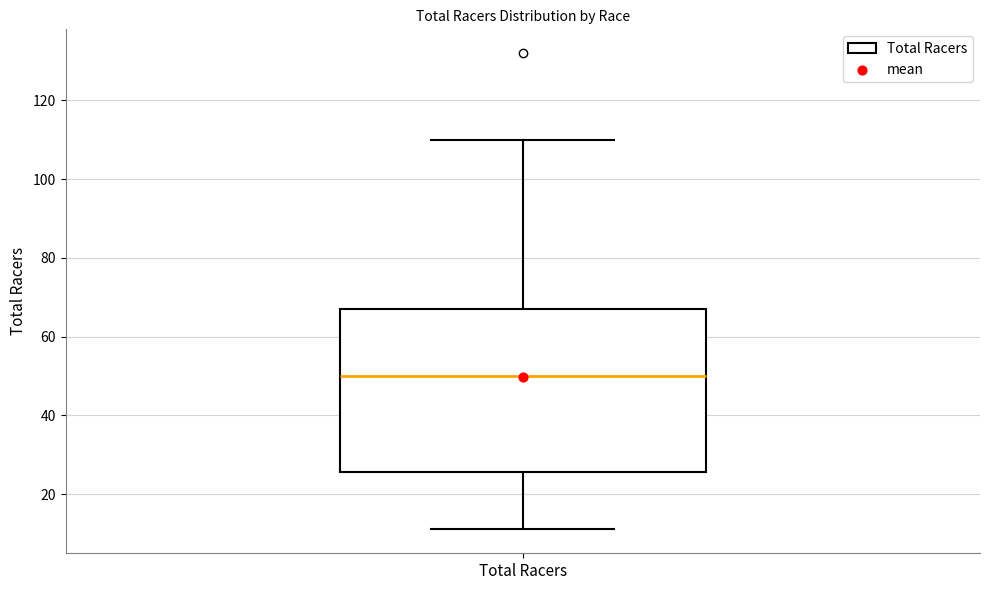

Transcribe this box plot: give where the median line is, the range the box spans, and where the two whiskers end, as read against the y-axis. The values are not printed on the chart, so give them approximately, as read against the axis.

median 50, box 26 to 68, whiskers 12 to 110